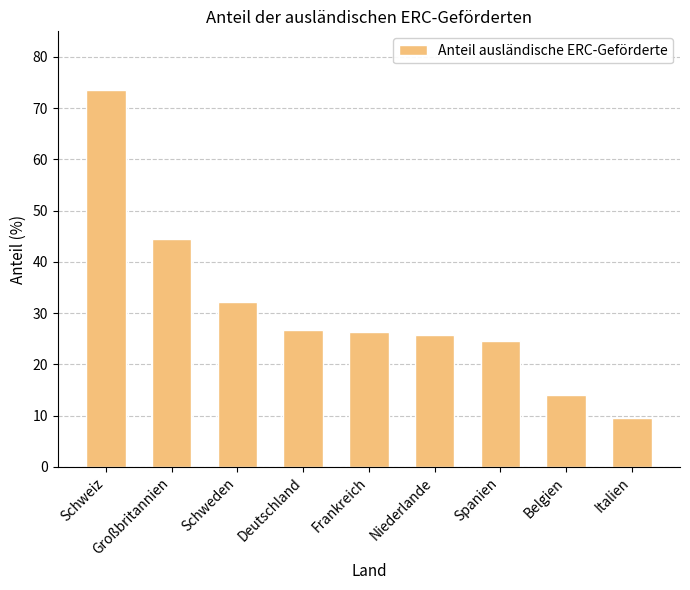

What position from the right is Deutschland?

6